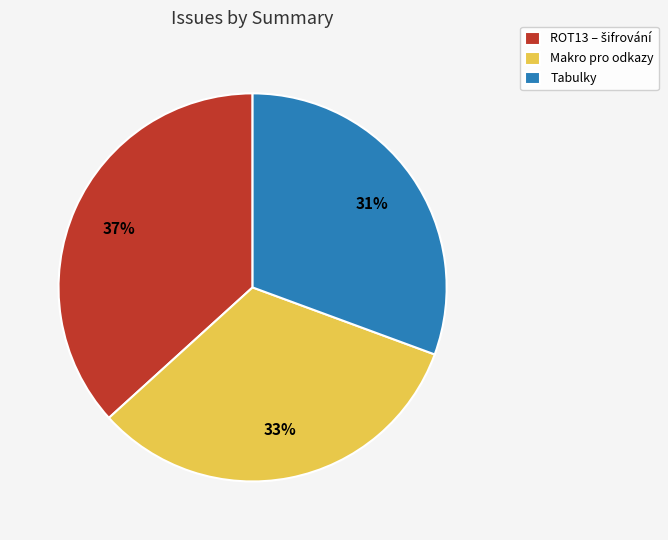

Does Makro pro odkazy represent more than half of the total?

No